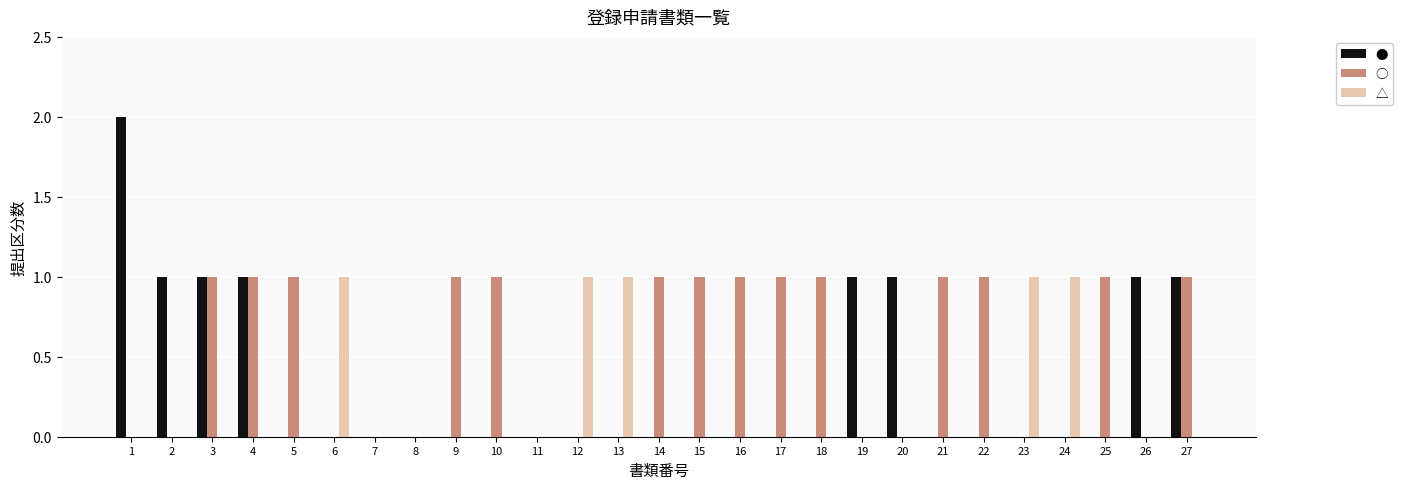

How many ○ values are between 0 and 1?

27